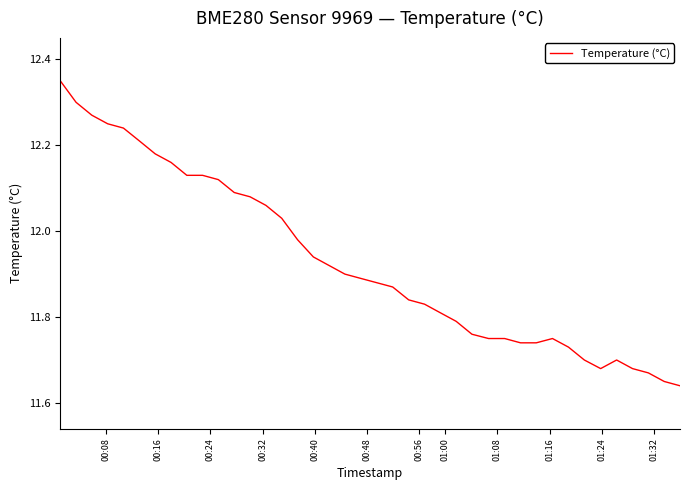

What is the difference between the maximum and minimum values?

0.7